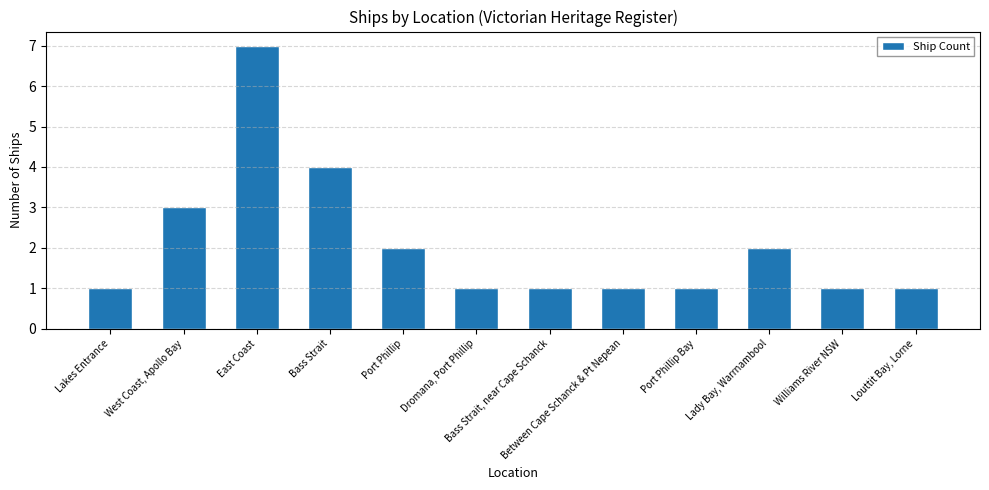

Does the chart contain stacked bars?

No